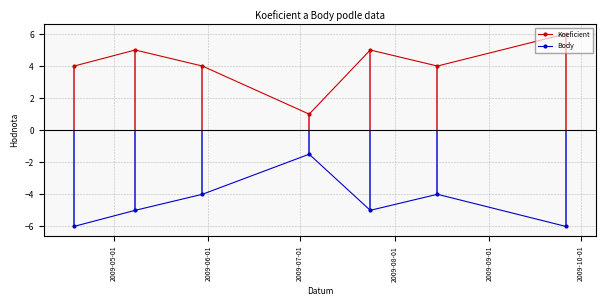

What is the difference between the maximum and minimum values in the Koeficient series?

5.0